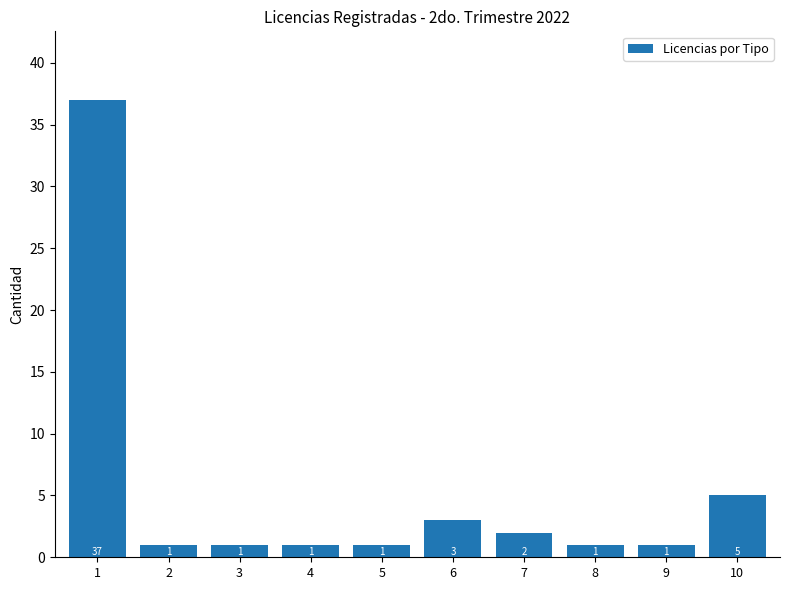

What is the difference between the values at 2 and 10?

4